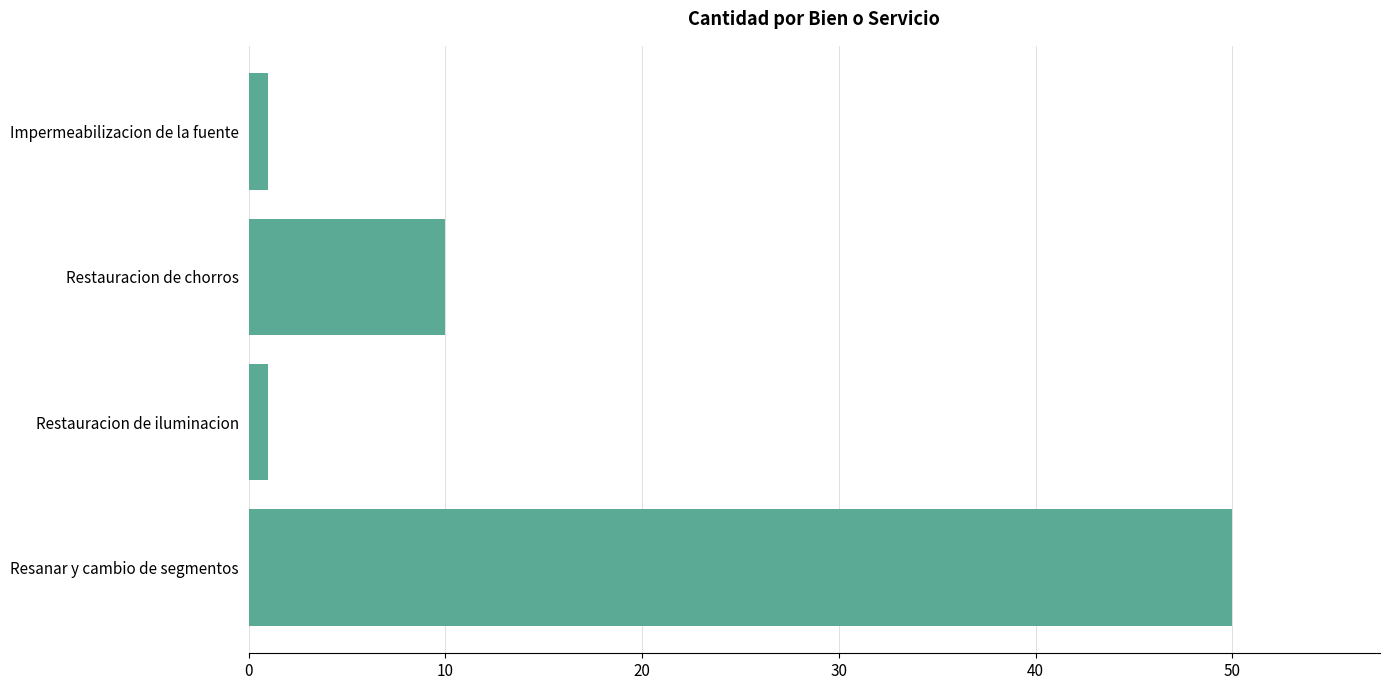

True or false: the data shows 34 at Resanar y cambio de segmentos.

False